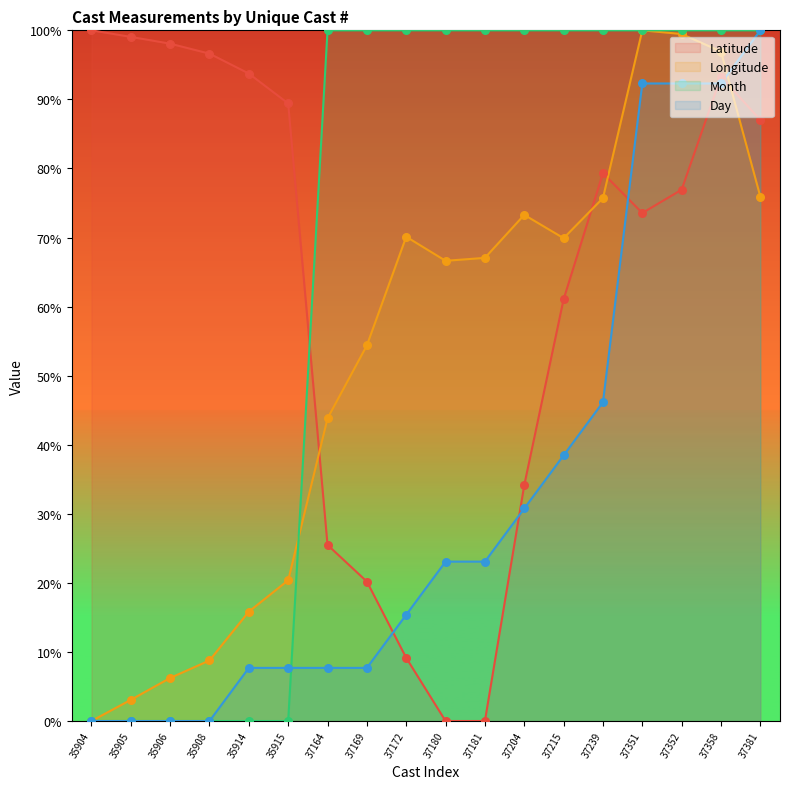

At which category is the sum across all series the highest?

37358